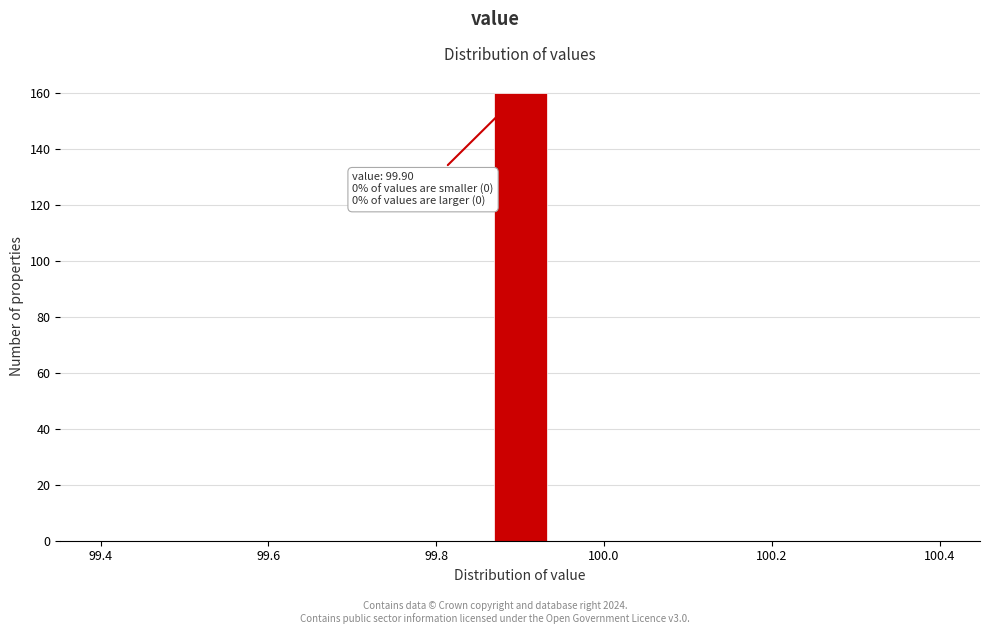

Around what value on the x-axis is the tallest bar? Give the approximate position of its centre, as read against the axis.

99.90